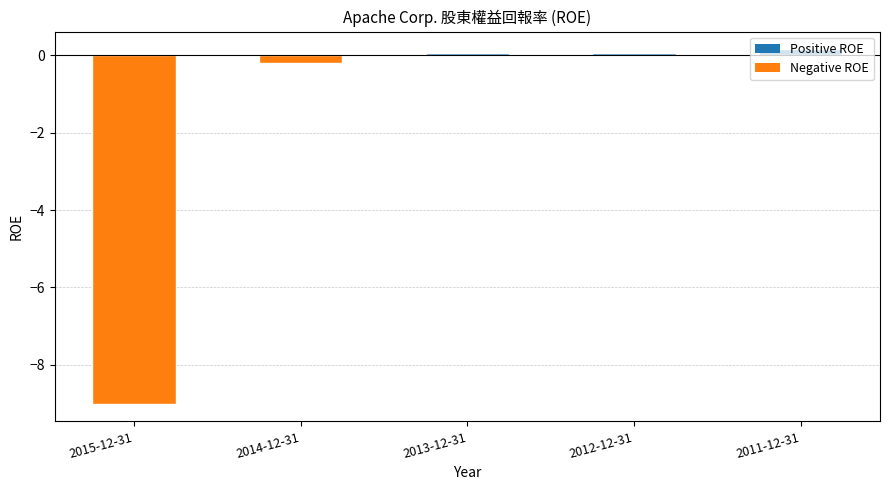

What is the sum of the values at 2013-12-31 and 2012-12-31?

0.1